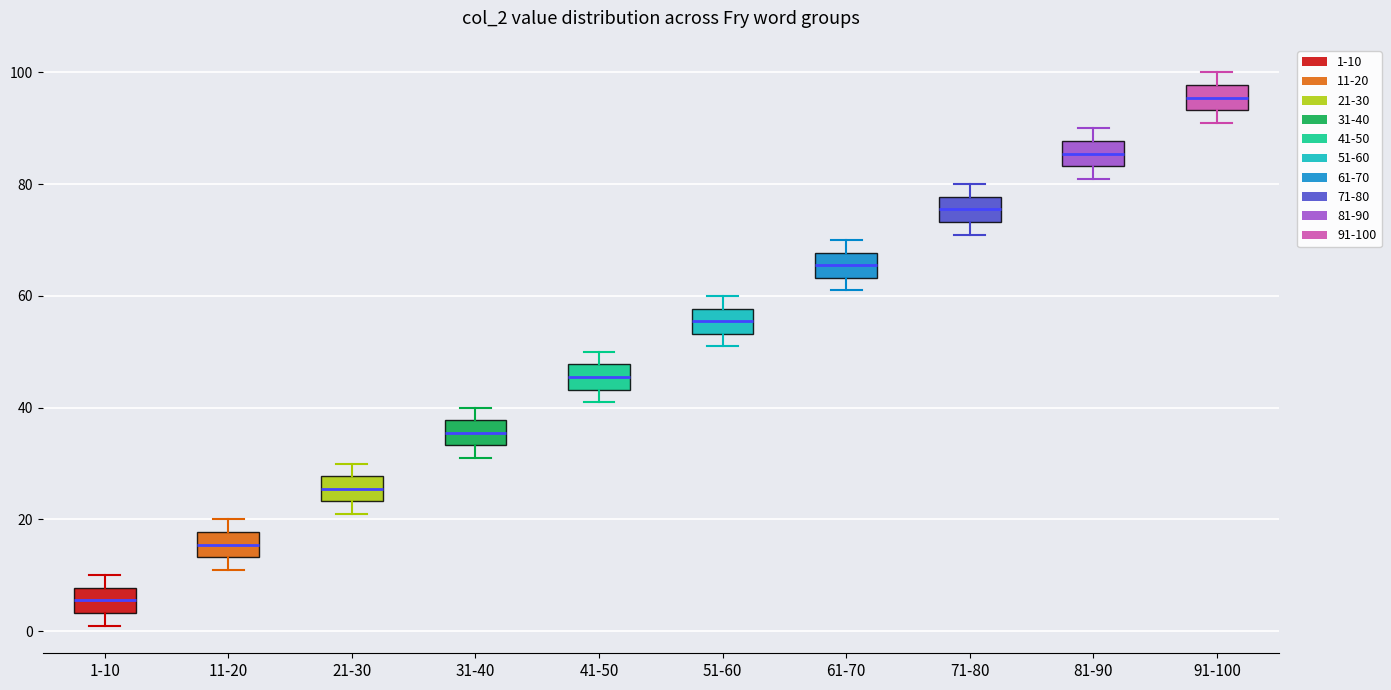

Which box's median line is the lowest?

1-10